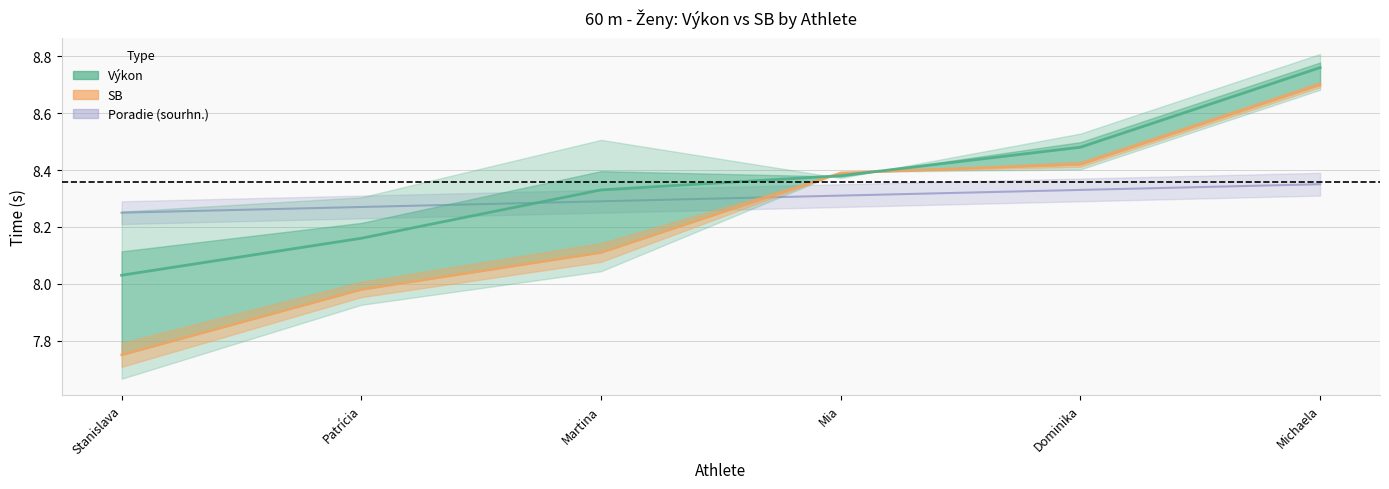

Reading right to left, transcribe all the data shown in this chart.

Výkon: 8.8	8.5	8.4	8.3	8.2	8.0
SB: 8.7	8.4	8.4	8.1	8.0	7.8
Poradie (sourhn.): 8.4	8.3	8.3	8.3	8.3	8.2